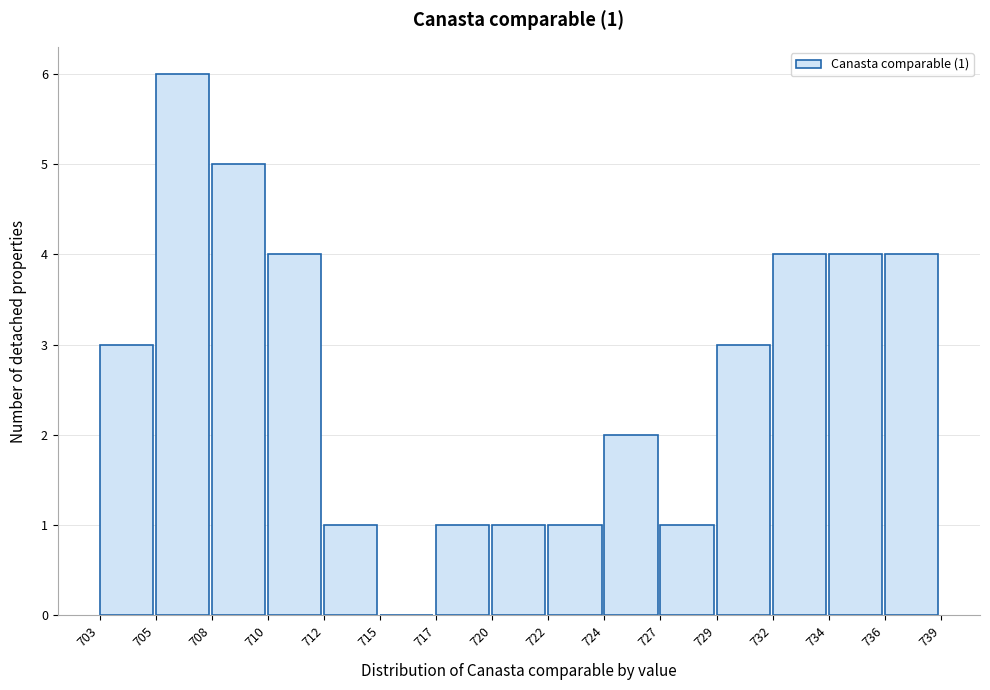

Reading right to left, what are all the values shown in this chart?

736=4	734=4	732=4	729=3	727=1	724=2	722=1	720=1	717=1	715=0	712=1	710=4	708=5	705=6	703=3